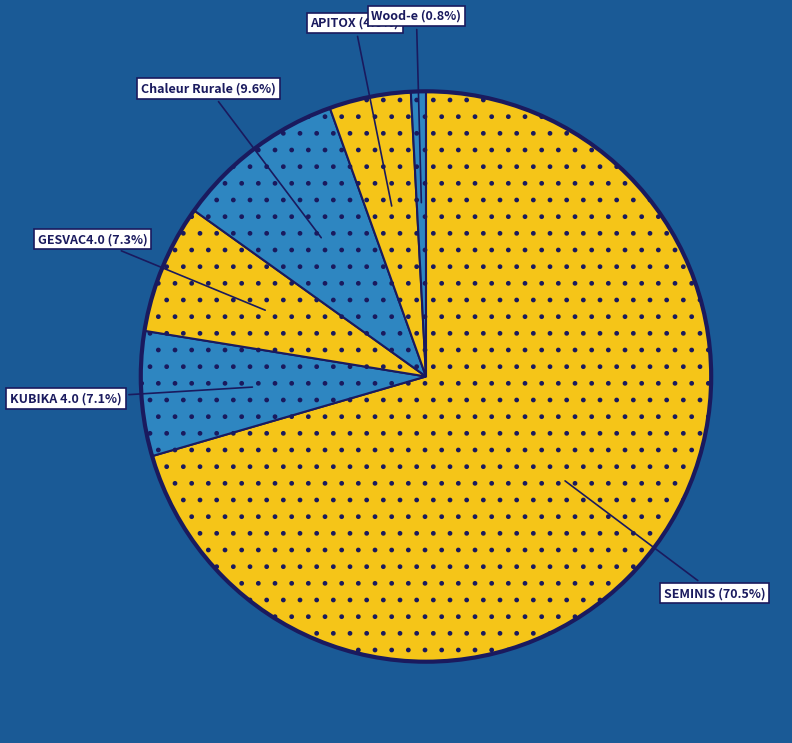

Is there any slice that represents more than half of the pie?

Yes